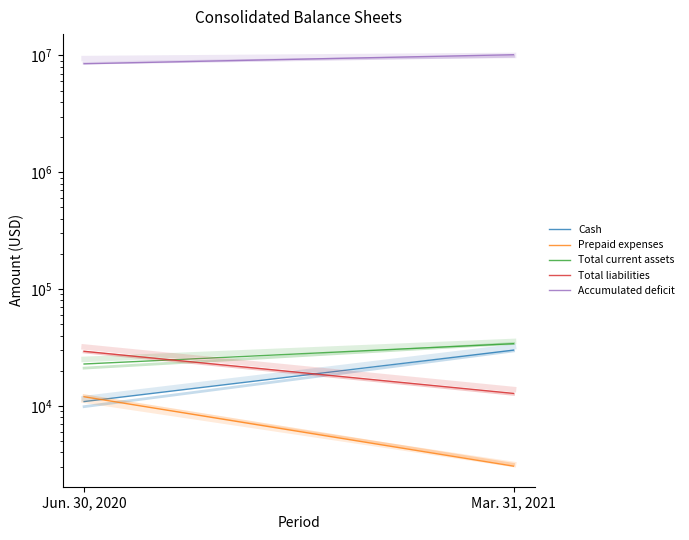

What is the highest value of the Accumulated deficit series?

10155487.8